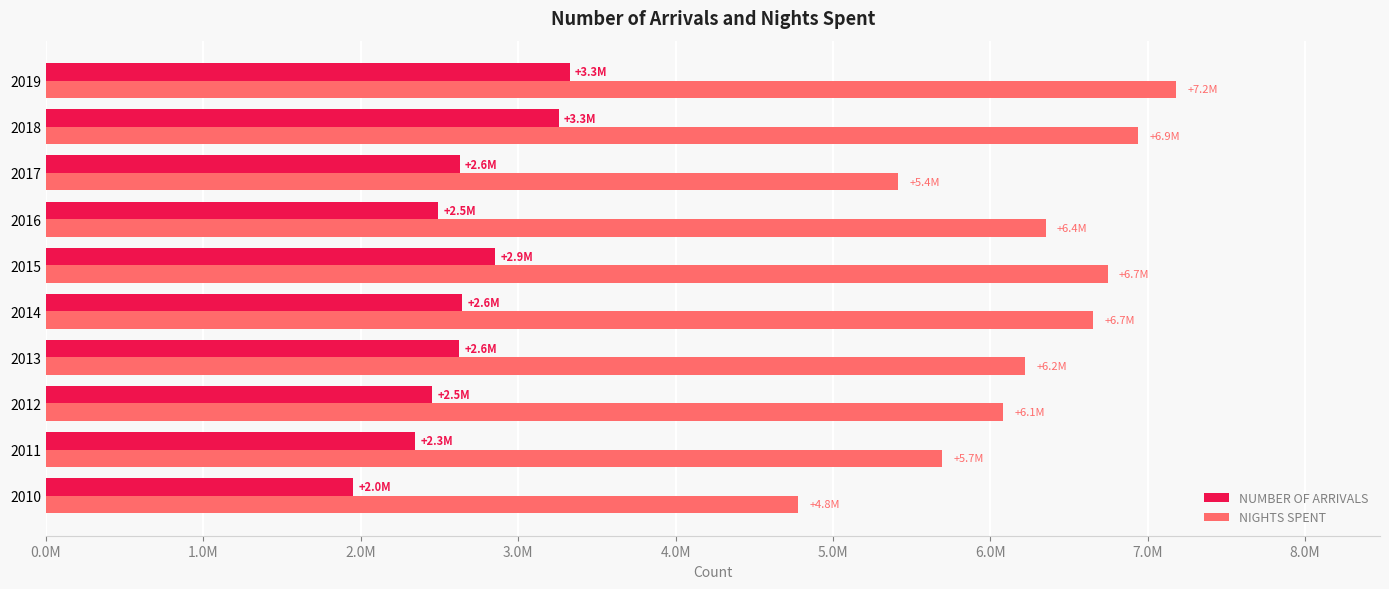

What is the minimum value shown in the chart?

1950793